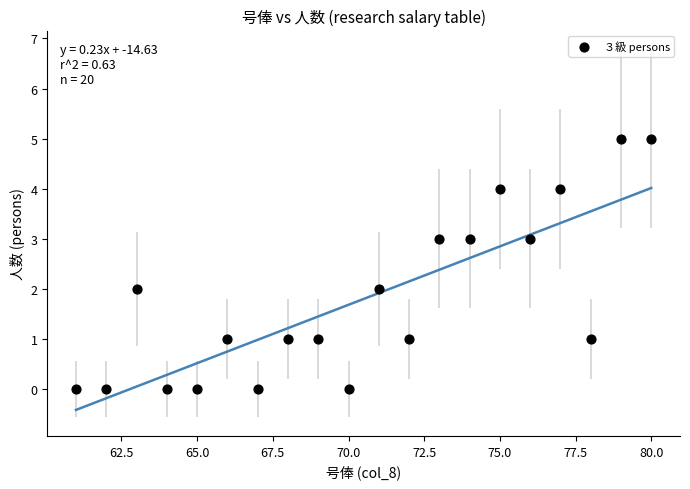

What is the range of X values (max minus min)?

19